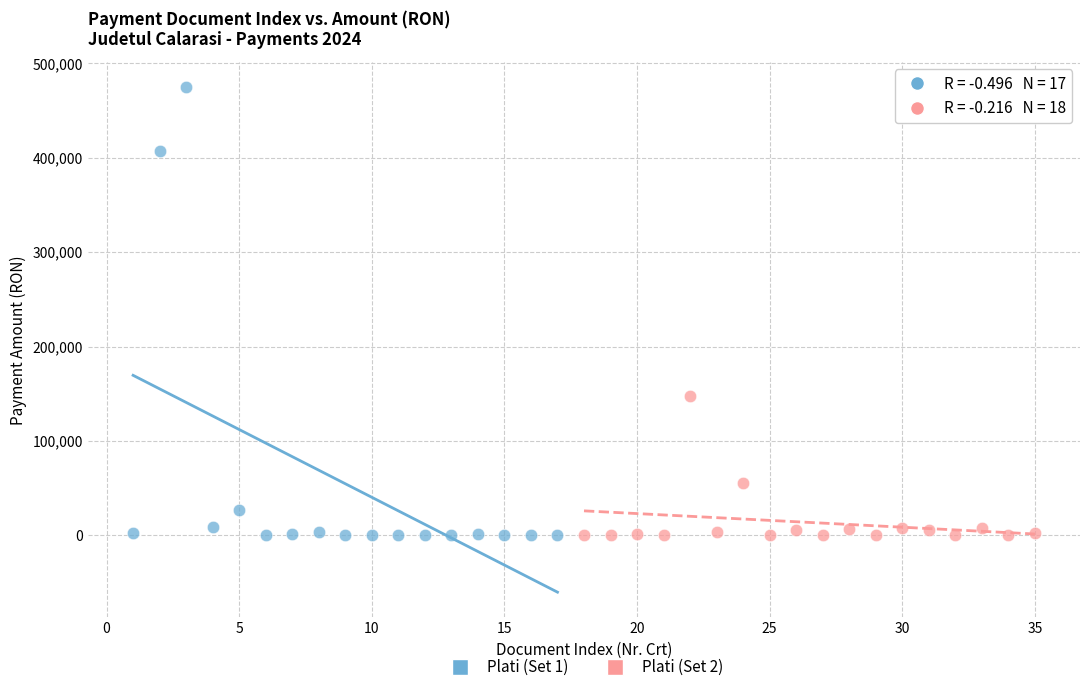

What are all the series names shown in the legend?

Plati (Set 1), Plati (Set 2)